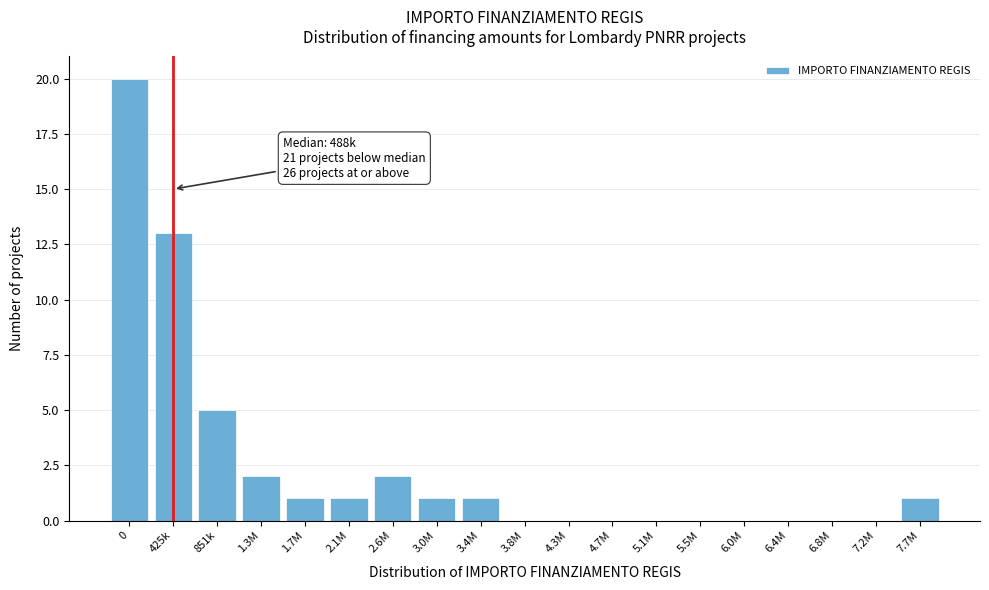

Reading left to right, transcribe all the data shown in this chart.

0=20	425k=13	851k=5	1.3M=2	1.7M=1	2.1M=1	2.6M=2	3.0M=1	3.4M=1	3.8M=0	4.3M=0	4.7M=0	5.1M=0	5.5M=0	6.0M=0	6.4M=0	6.8M=0	7.2M=0	7.7M=1